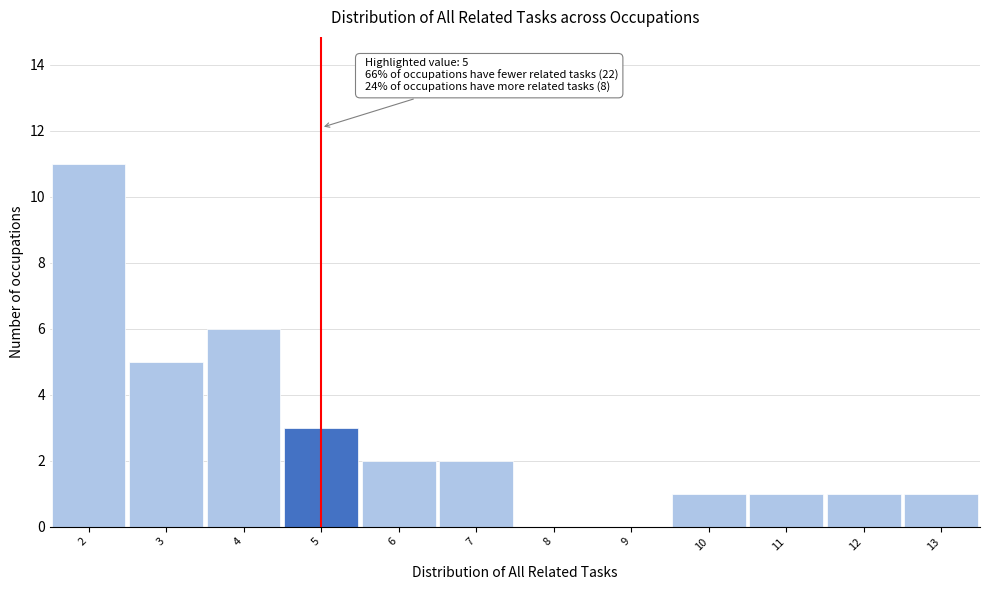

Which range on the x-axis has the tallest bar?

1.5 to 2.5